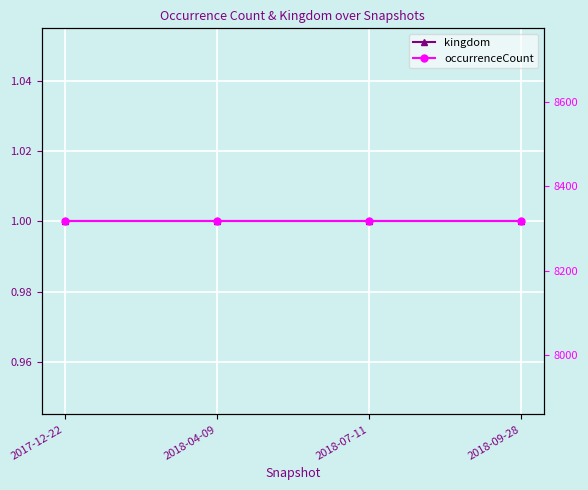

Which series has the widest spread of values?

kingdom